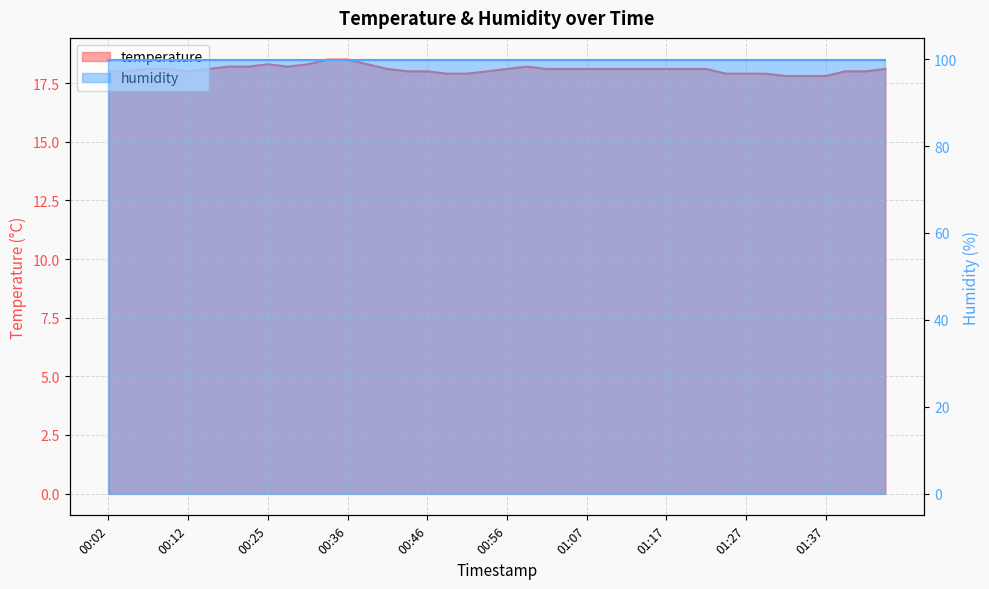

At which category does the chart reach its minimum across all series?

01:32